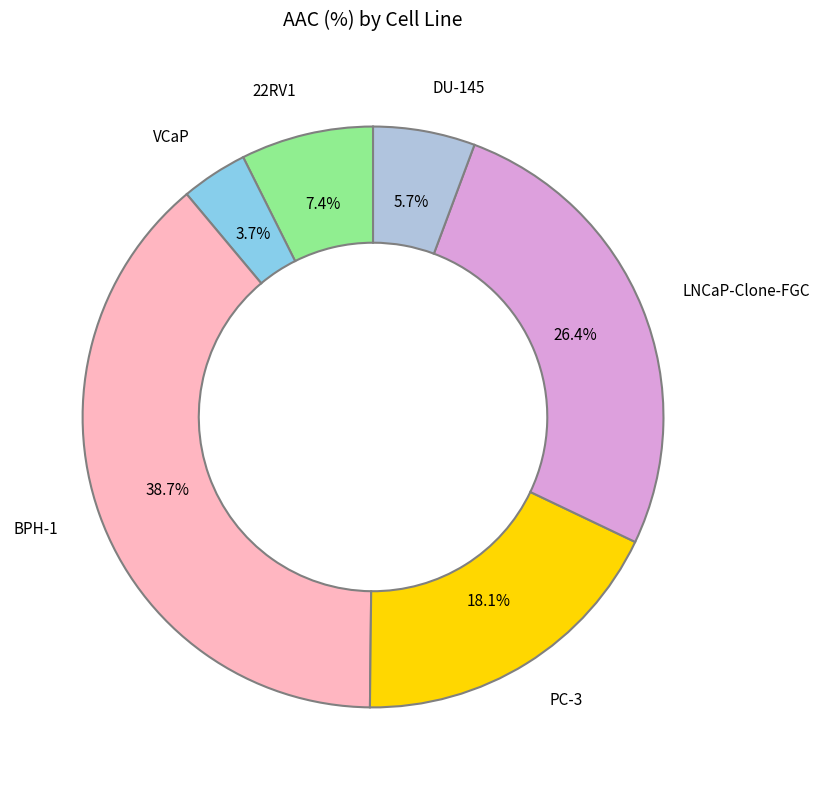

Is there any slice that represents more than half of the pie?

No